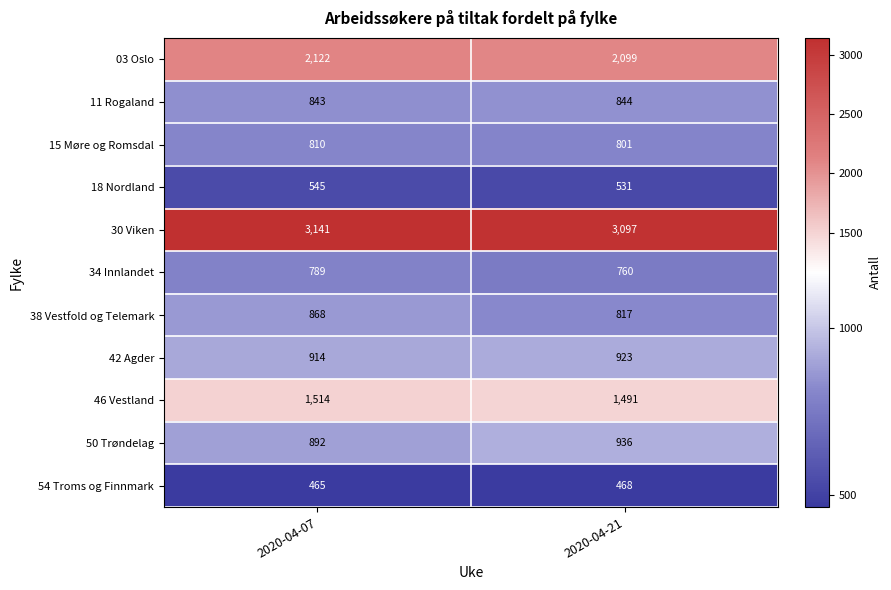

The value of 54 Troms og Finnmark at 2020-04-07 is 691. True or false?

False